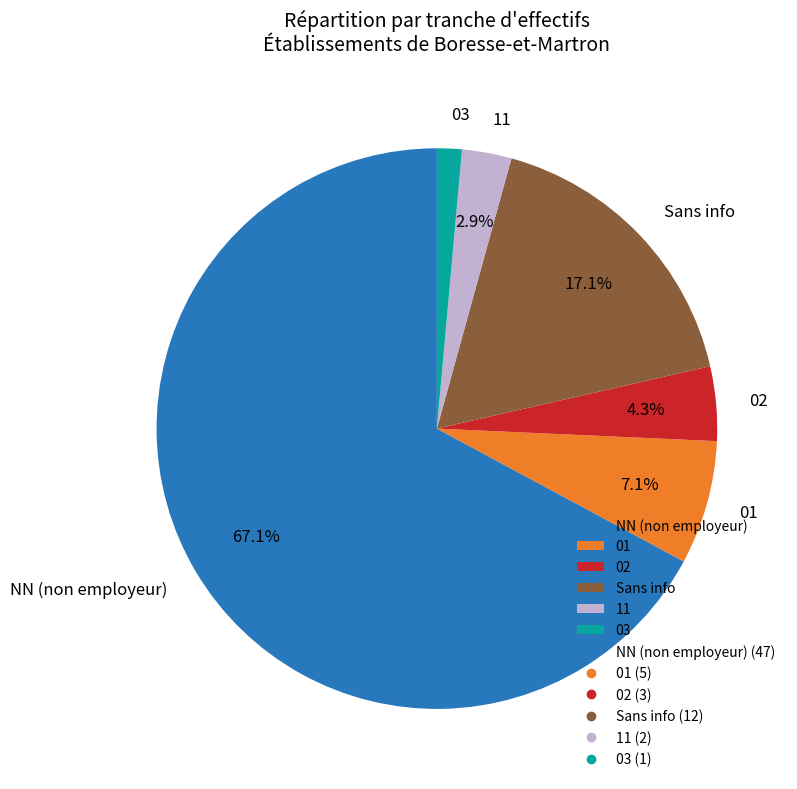

Do NN (non employeur) and Sans info together represent more than half of the pie?

Yes